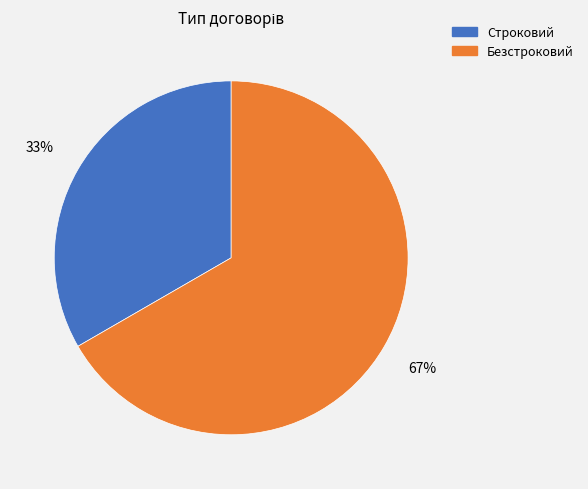

To the nearest percent, what is the average slice percentage?

50%